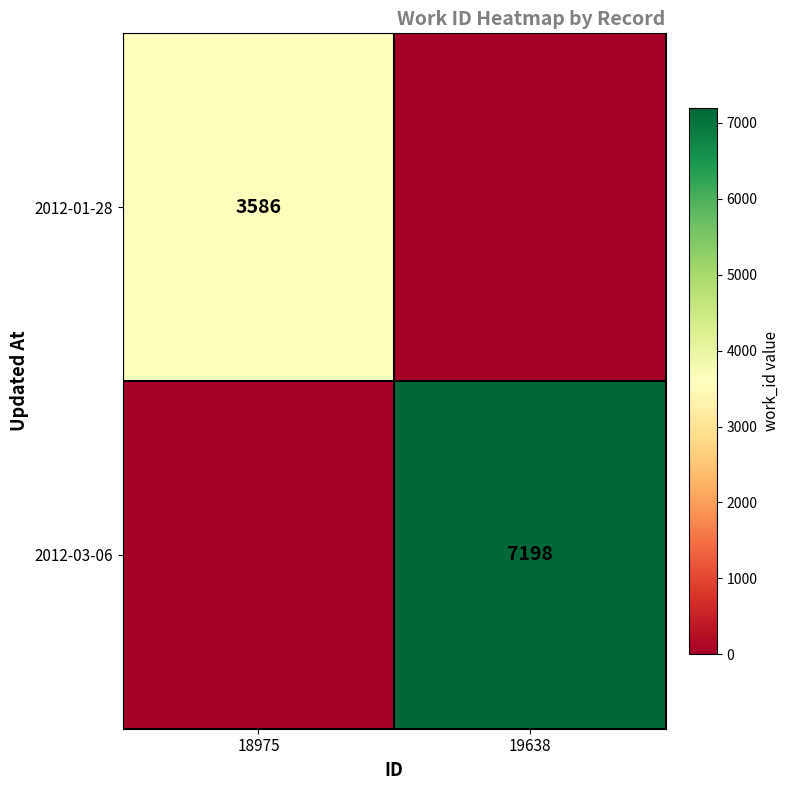

What is the maximum value shown in the chart?

7198